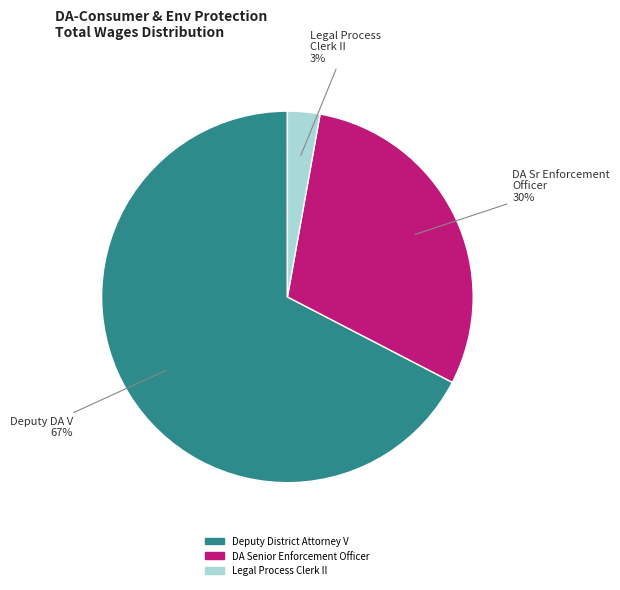

What is the smallest slice in the pie chart?

Legal Process Clerk II